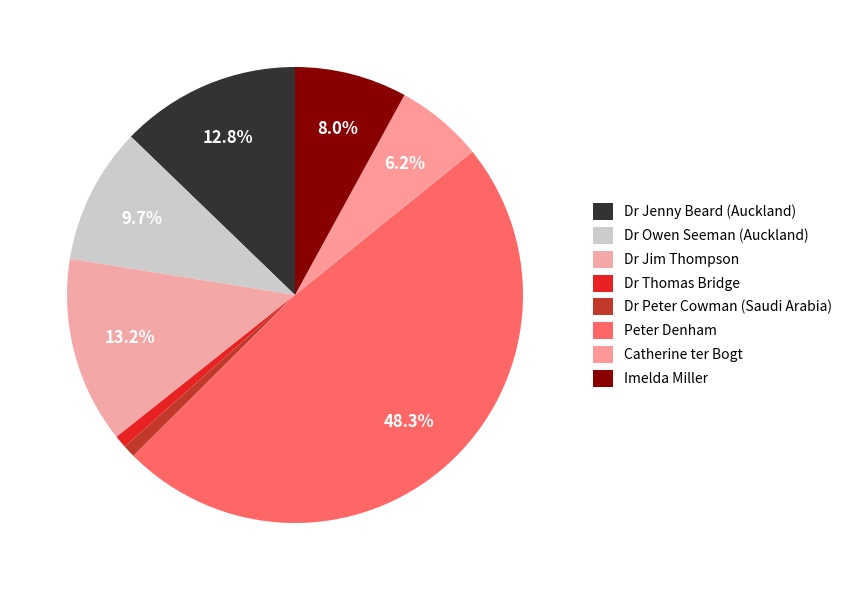

What percentage is the Dr Jim Thompson slice, to the nearest percent?

13%